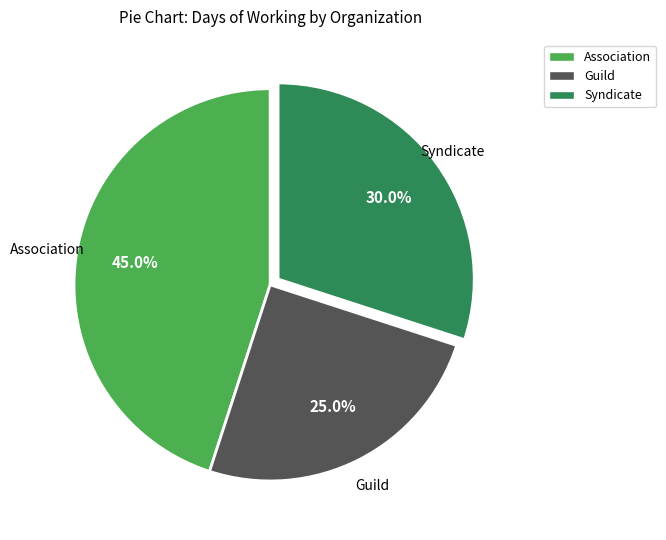

Rank the categories by value from highest to lowest.

Association, Syndicate, Guild